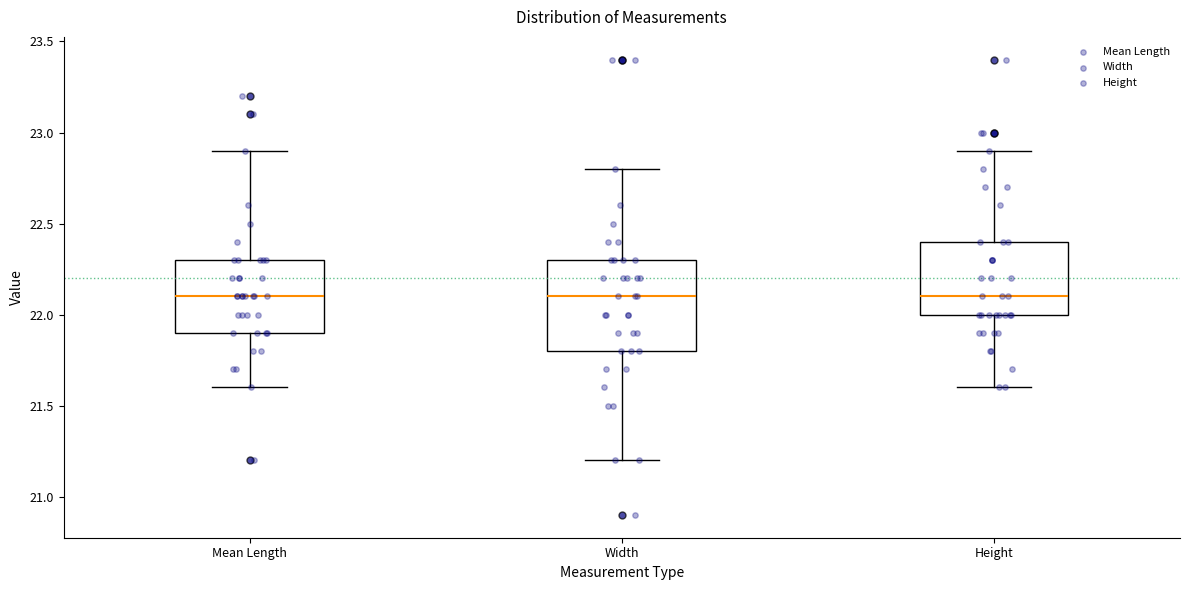

Comparing the boxes themselves (not the whiskers), which one is the tallest?

Width